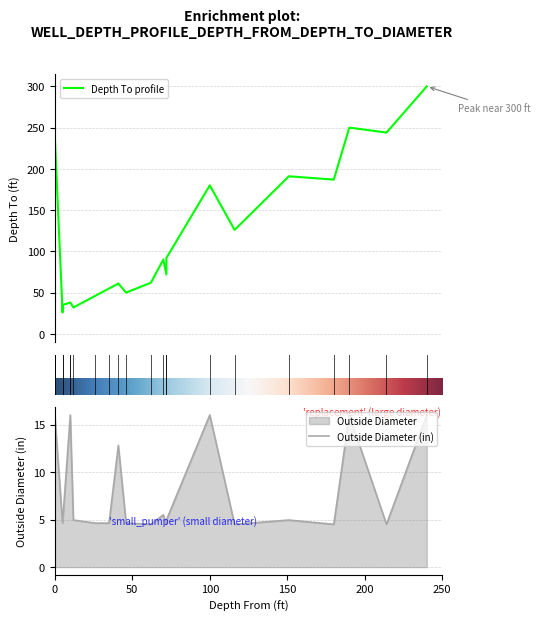

Is the value of Outside Diameter at 0 greater than the value of Depth To at 240?

No